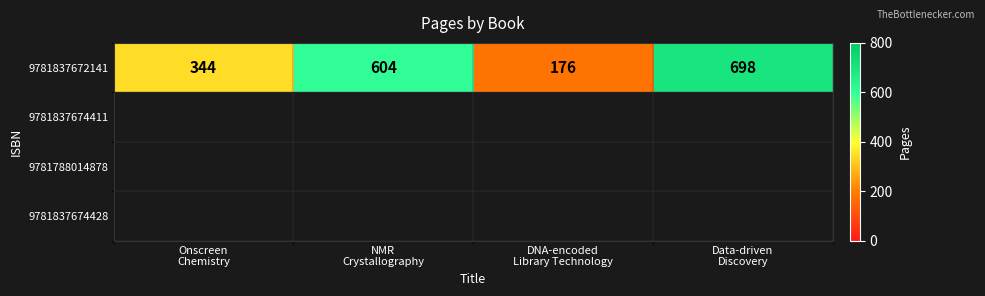

Rank the categories by value from lowest to highest.

DNA-encoded
Library Technology, Onscreen
Chemistry, NMR
Crystallography, Data-driven
Discovery